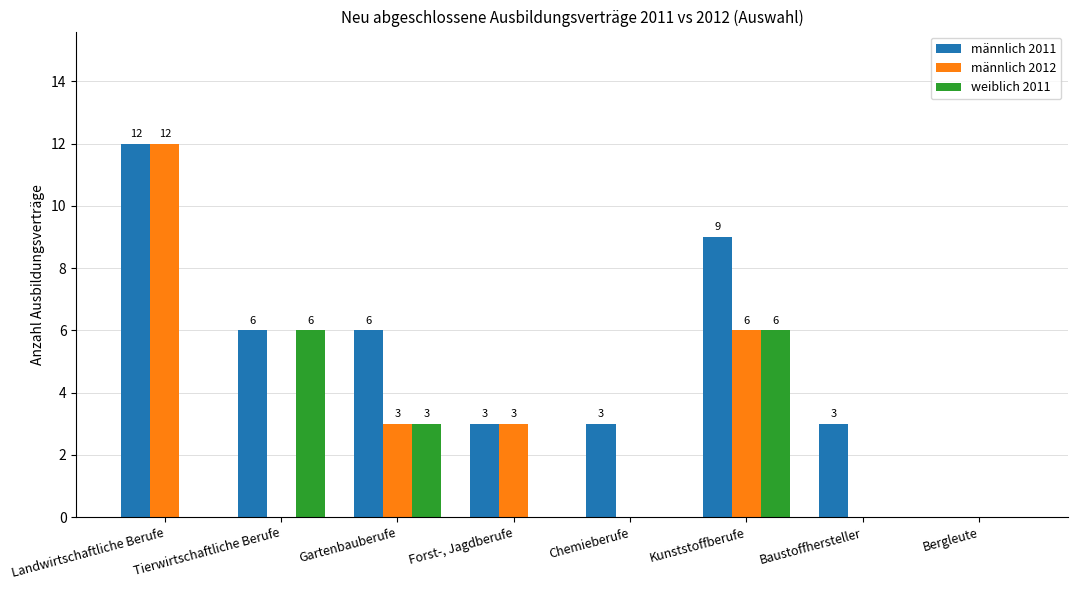

At which category is the sum across all series the highest?

Landwirtschaftliche Berufe